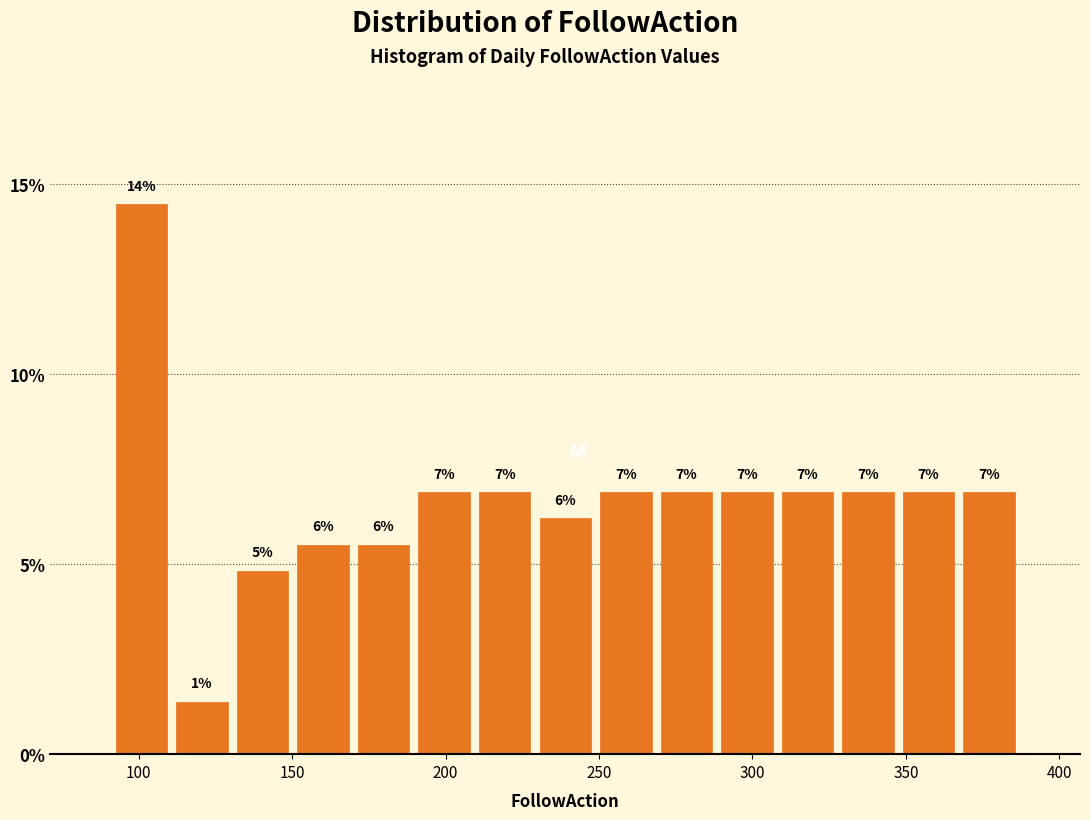

Read against the x-axis, roughly where is the centre of the tallest bar?

100